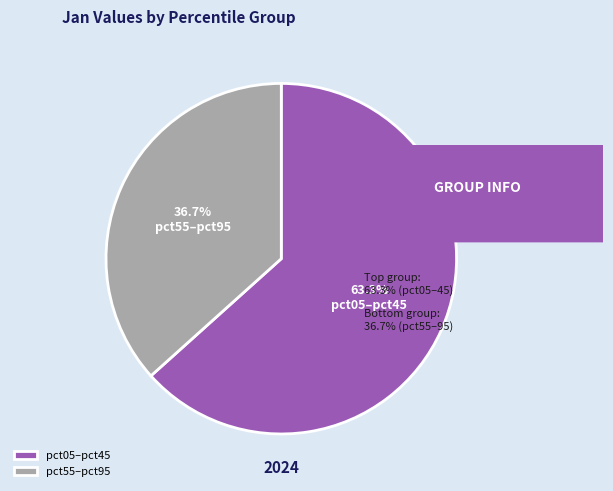

Is there a majority slice in this chart?

Yes